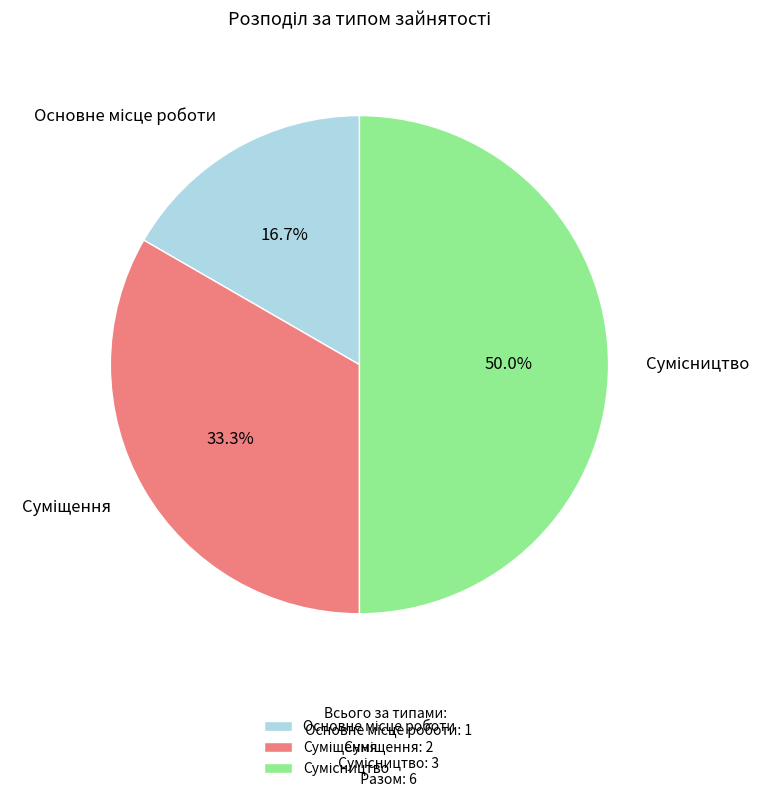

How many slices are in this pie chart?

3